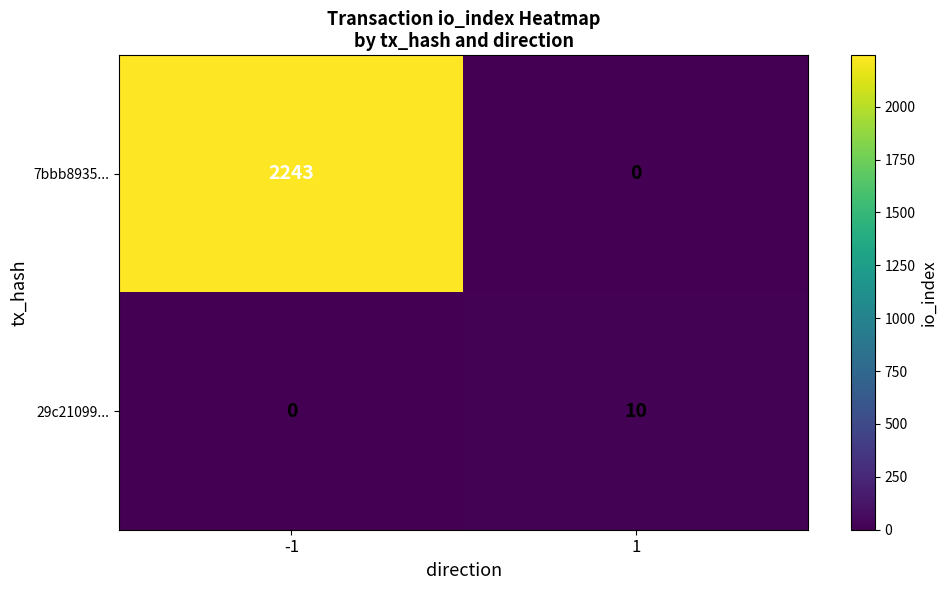

What is the total value across all series at 1?

10